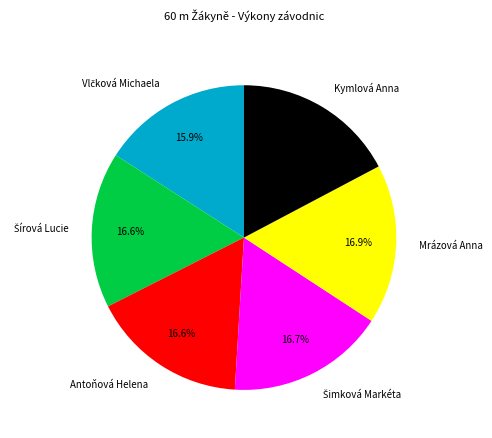

How many segments does this pie chart have?

6